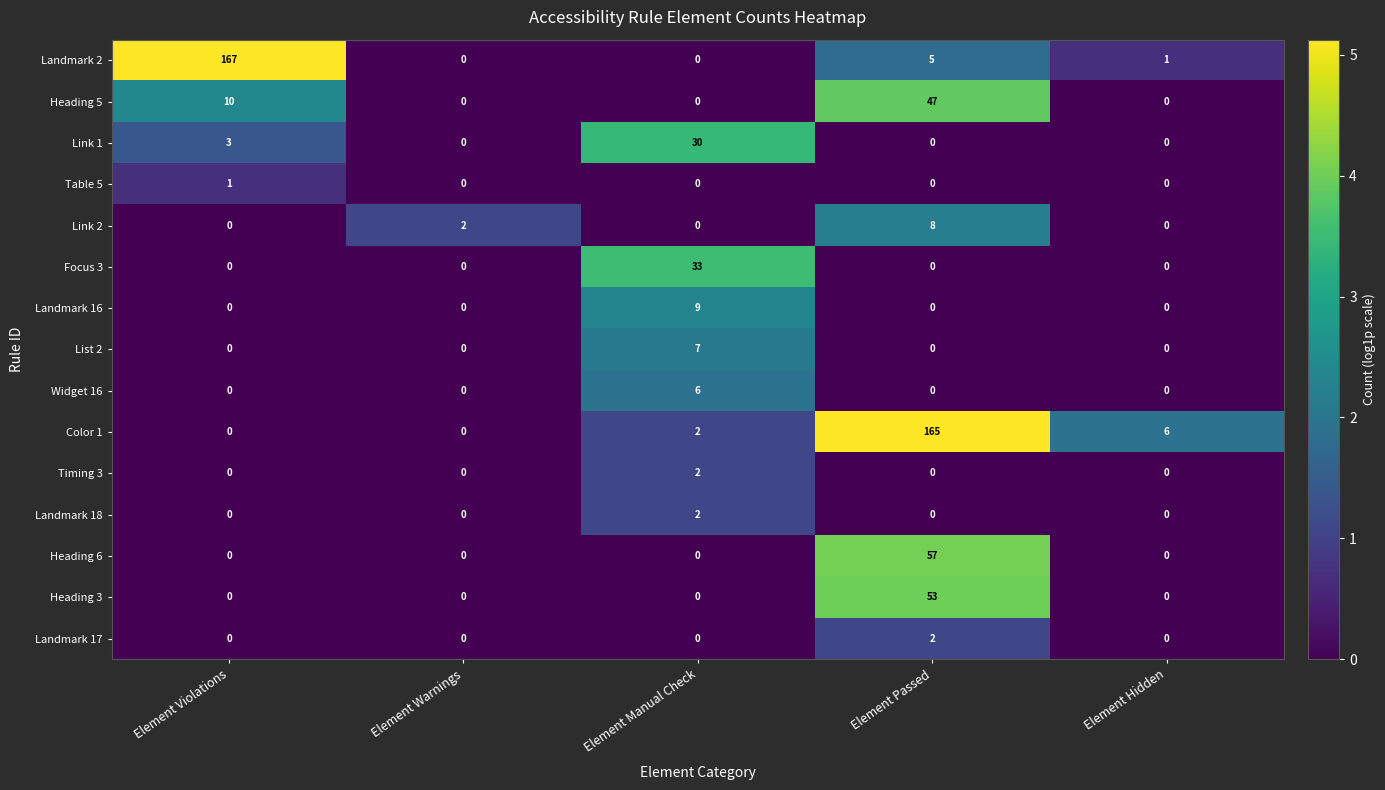

What is the difference between the maximum and minimum values in the Landmark 16 series?

9